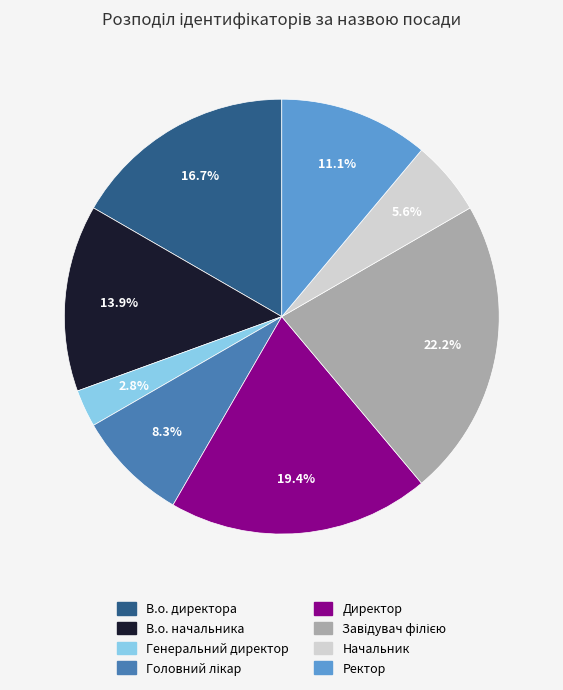

Does Директор account for over 50% of the chart?

No